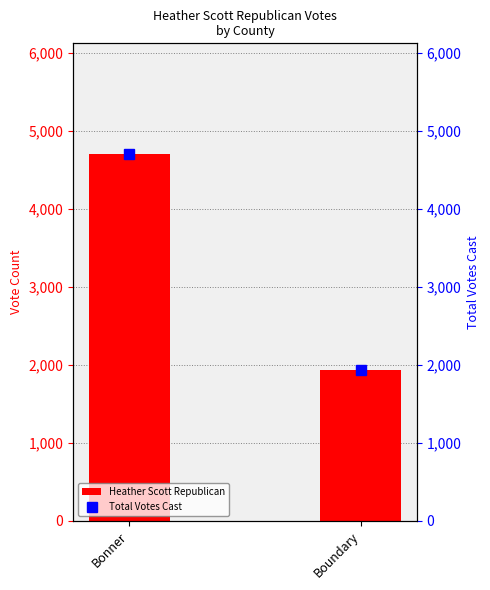

Is the value of Heather Scott Republican at Bonner greater than the value of Total Votes Cast at Bonner?

No